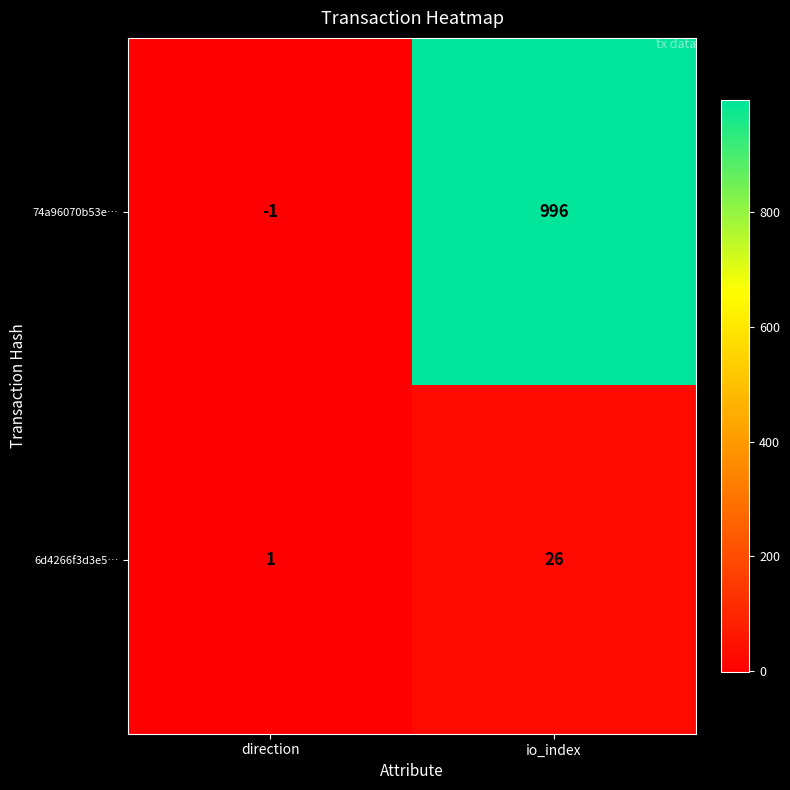

Reading left to right, transcribe all the data shown in this chart.

74a96070b53e…: direction=-1	io_index=996
6d4266f3d3e5…: direction=1	io_index=26